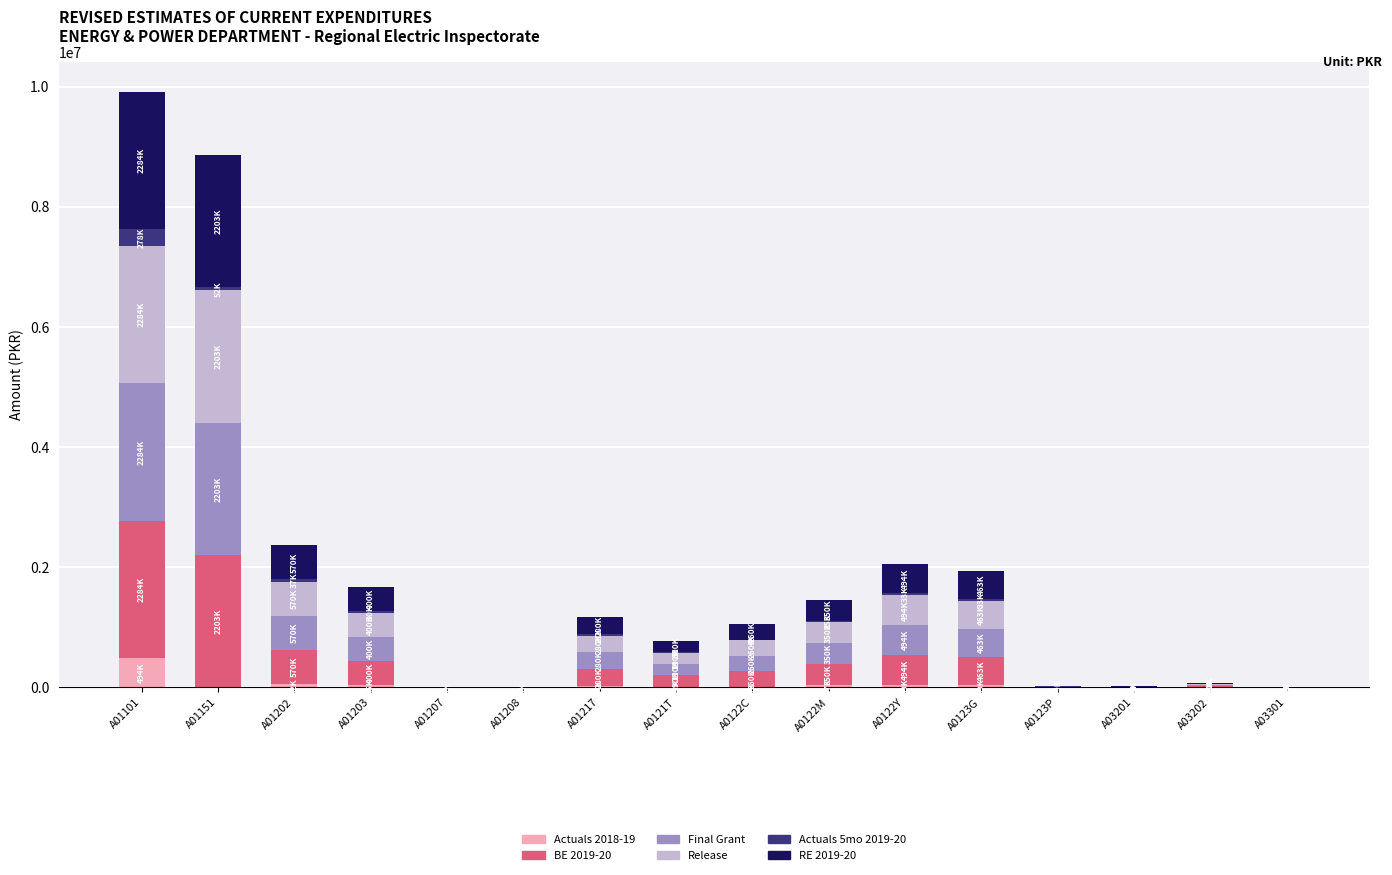

Are the bars grouped side by side (vs. stacked)?

No